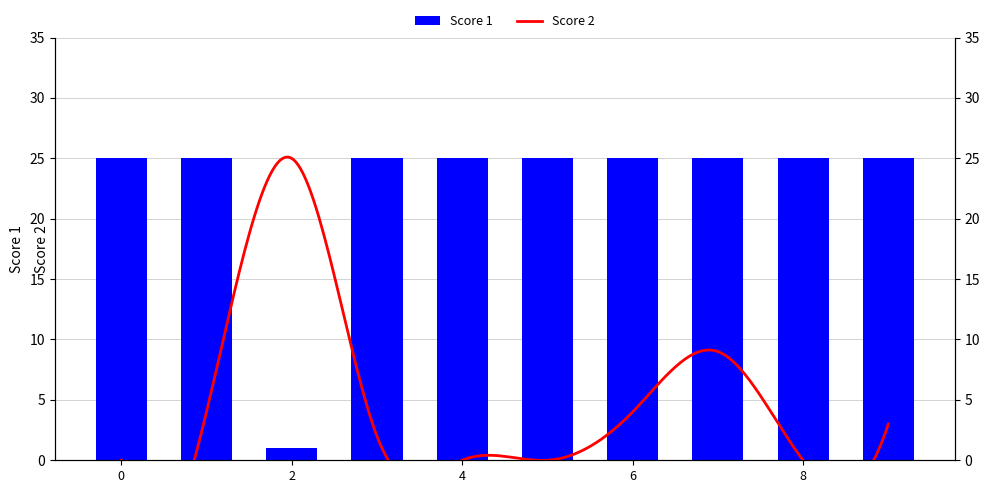

What is the difference between the maximum and minimum values?

24